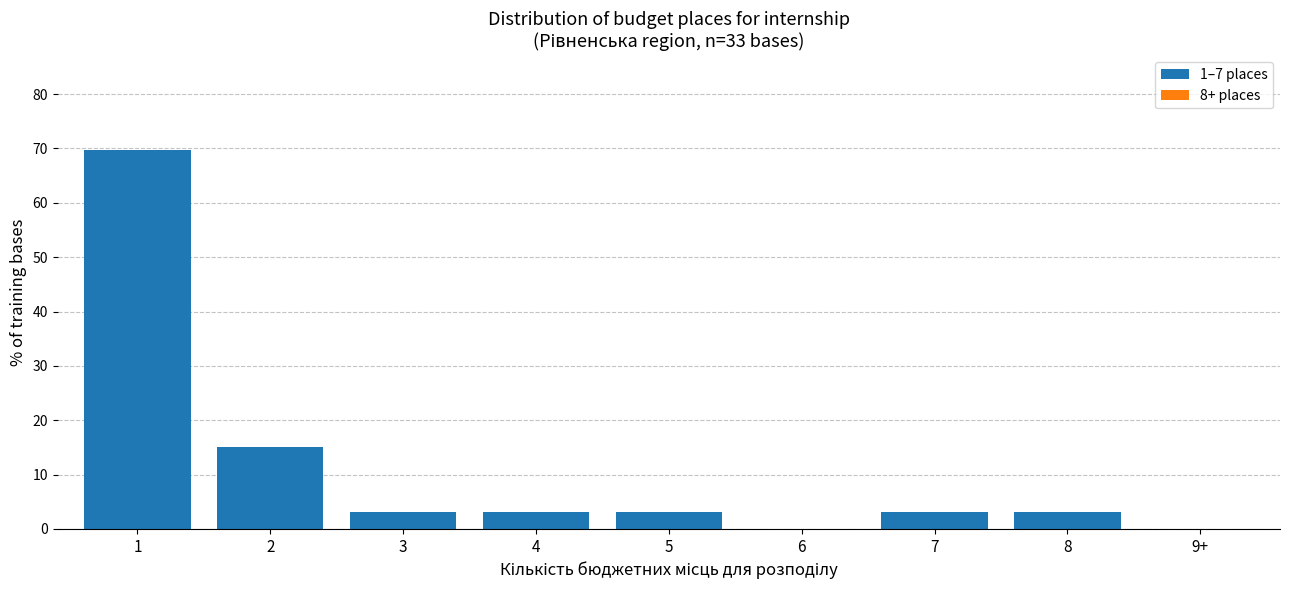

Reading left to right, transcribe all the data shown in this chart.

1=69.7	2=15.2	3=3.0	4=3.0	5=3.0	6=0.0	7=3.0	8=3.0	9+=0.0